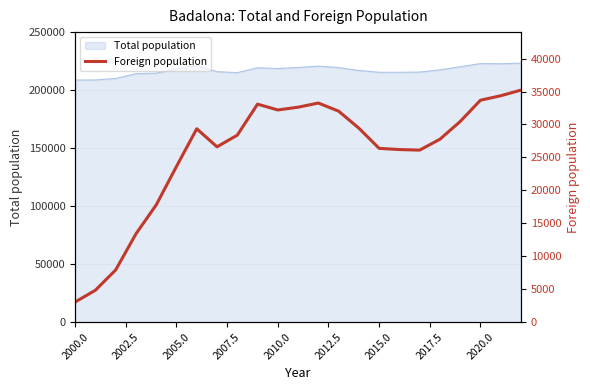

The value of Total population at 2000.0 is 208944. True or false?

True